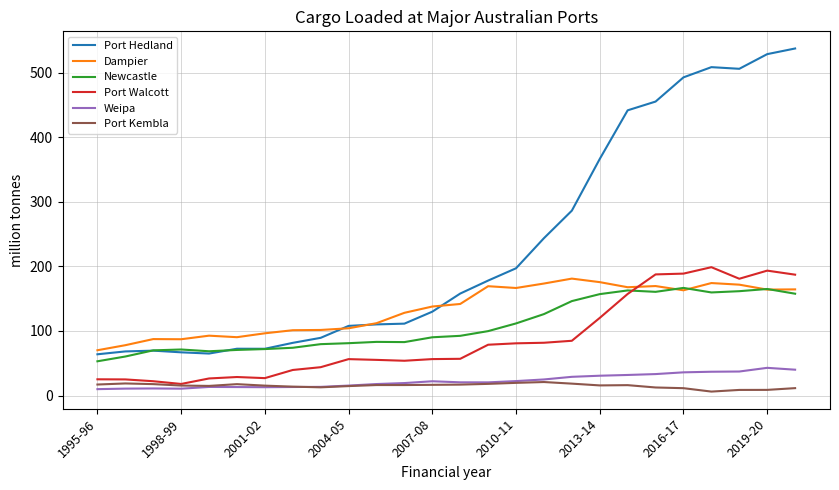

Which series has the largest range (max minus min)?

Port Hedland